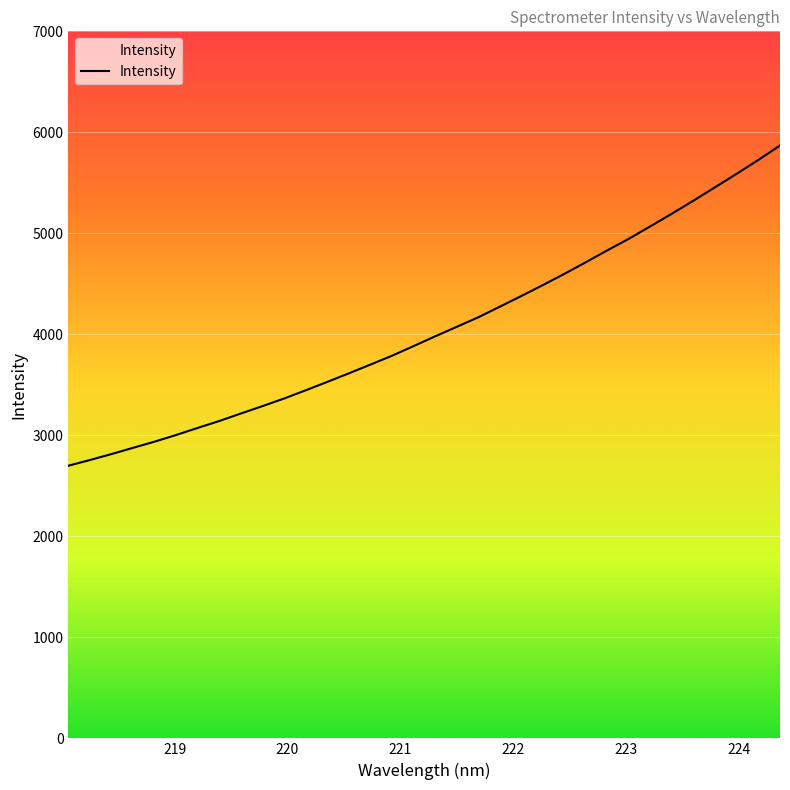

Reading left to right, list all the values displayed in this chart.

2699.3	2756.0	2815.0	2876.8	2938.3	3004.3	3074.4	3142.9	3217.0	3290.2	3365.3	3446.6	3529.7	3614.5	3701.0	3788.6	3884.2	3980.7	4074.8	4169.1	4274.4	4380.3	4488.5	4600.1	4715.6	4833.7	4948.3	5072.2	5197.1	5325.9	5458.6	5591.6	5727.3	5869.7